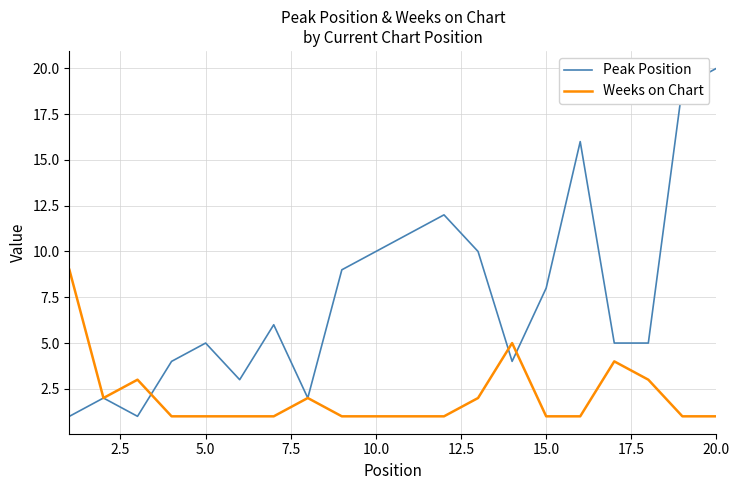

Which series has the largest range (max minus min)?

Peak Position